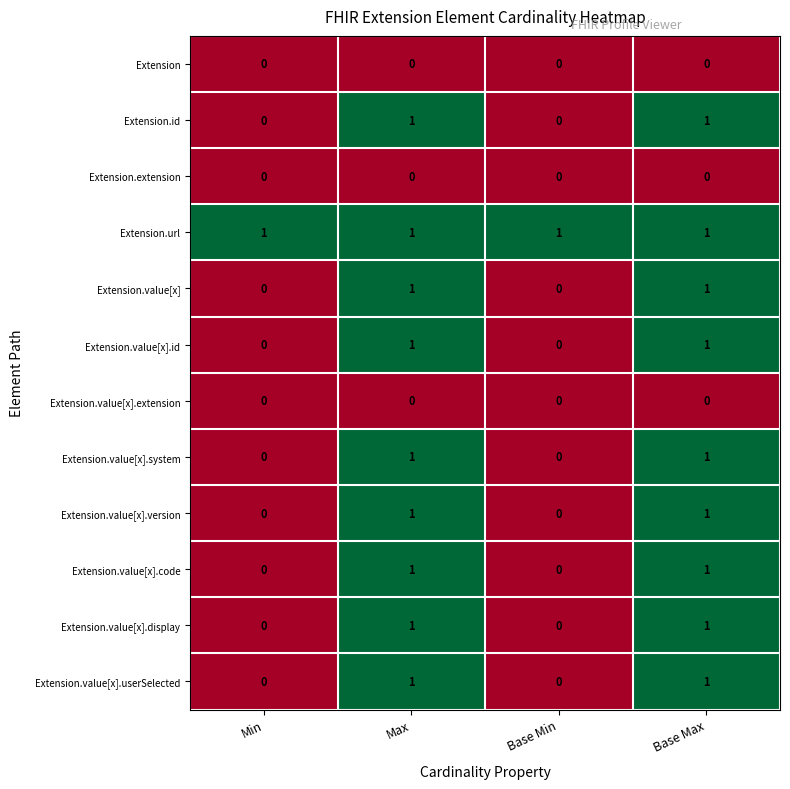

What is the total value across all series at Min?

1